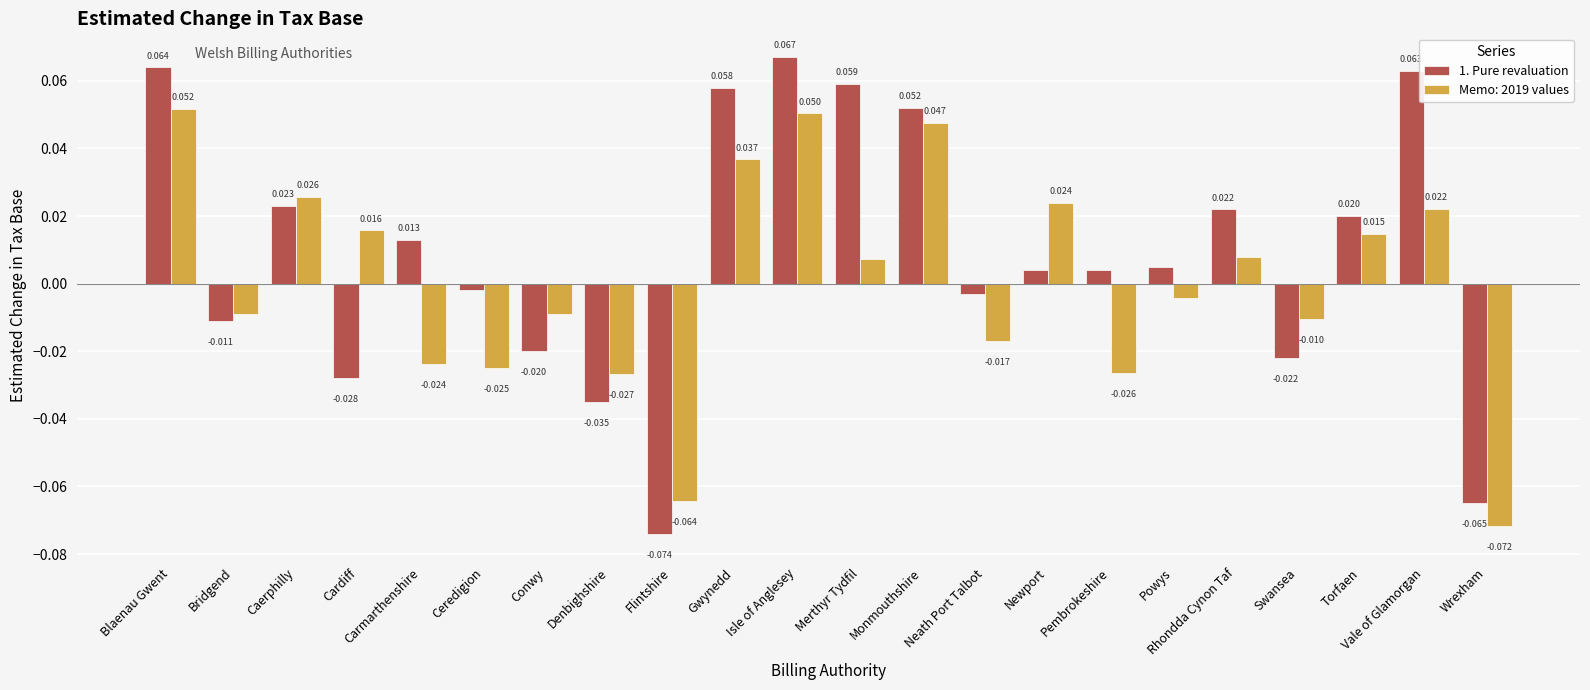

At which category does the chart reach its minimum across all series?

Flintshire